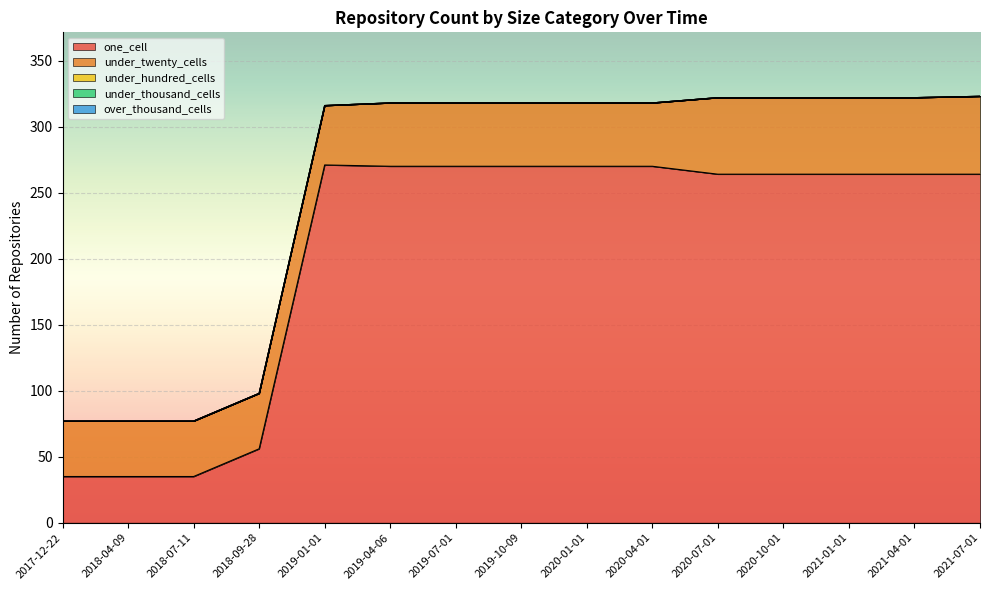

True or false: under_hundred_cells and over_thousand_cells intersect in this chart.

False